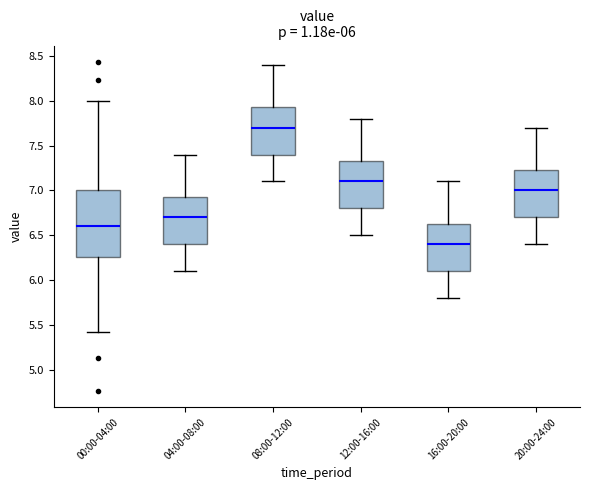

Which box is the tallest, from its lower edge to its upper edge?

00:00-04:00